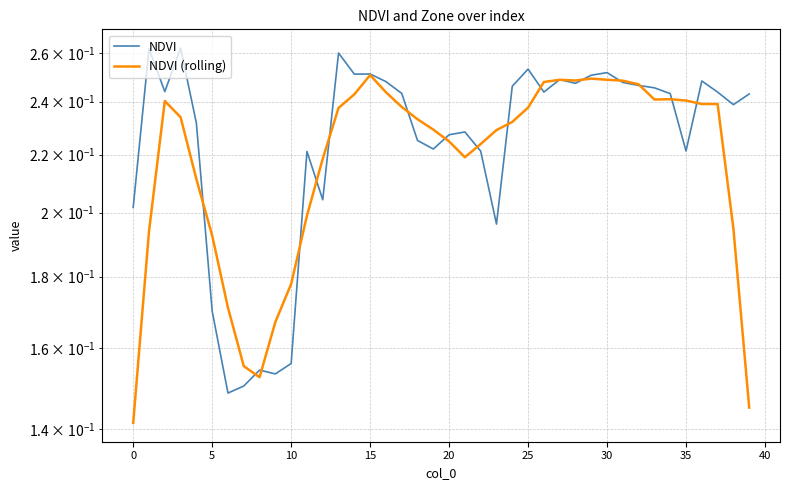

What is the sum of all NDVI values?

9.1